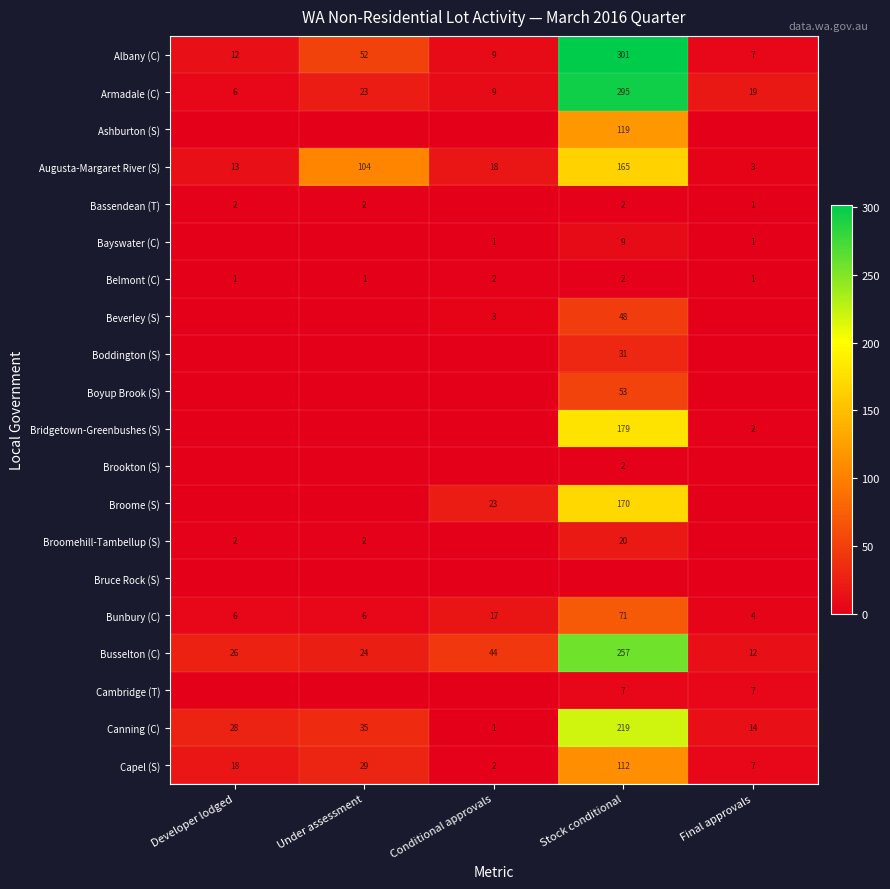

Where is Capel (S) nearest to the value 57?

Under assessment